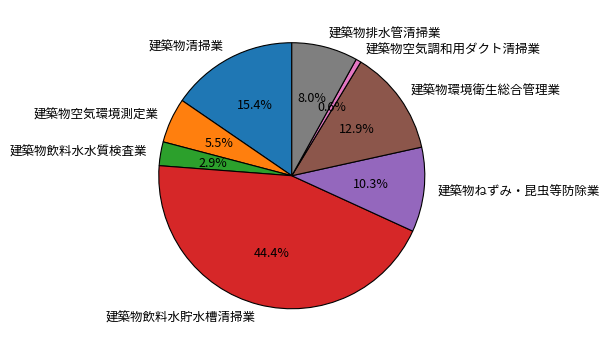

Is it true that 建築物ねずみ・昆虫等防除業 is 10% of the pie?

True